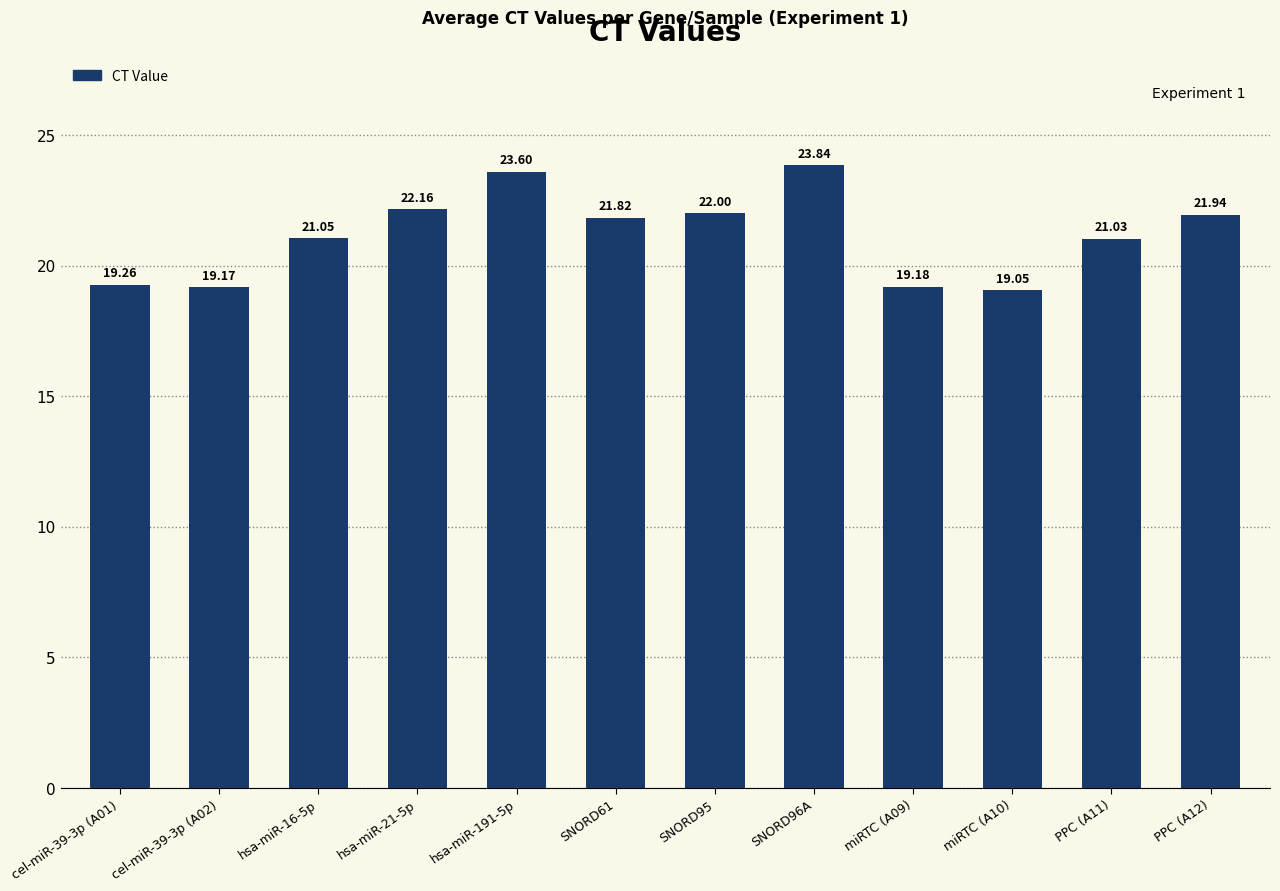

The value at SNORD96A is 23.8. True or false?

True